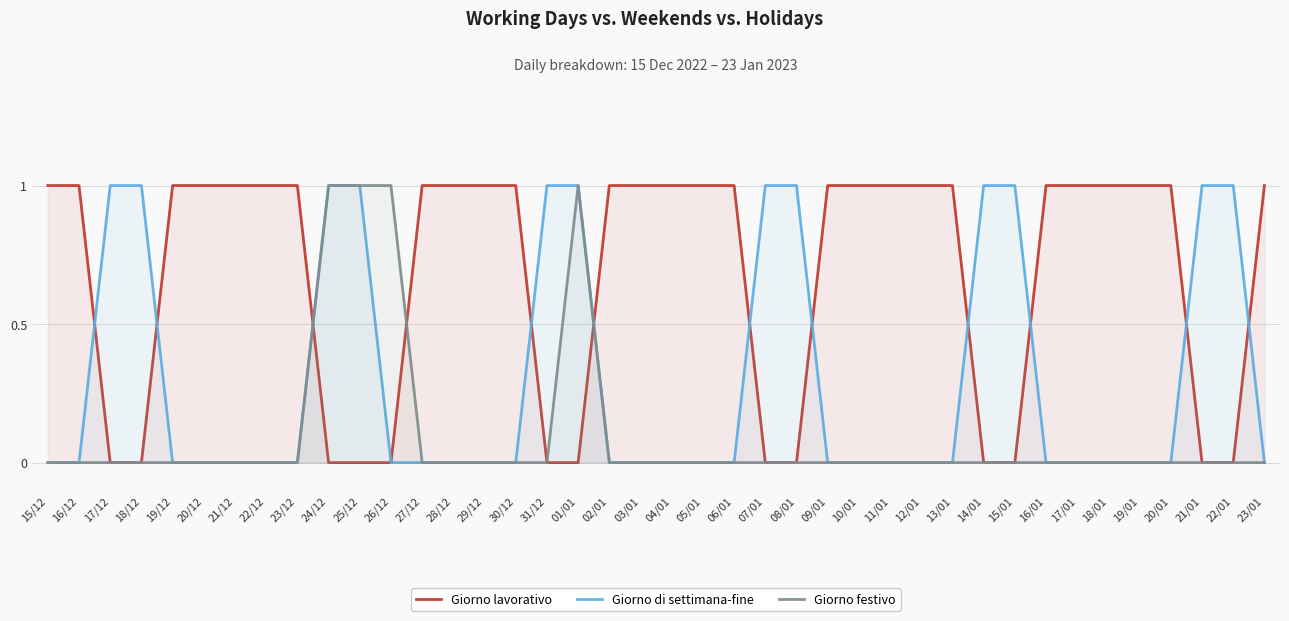

What is the difference between the maximum and minimum values in the Giorno festivo series?

1